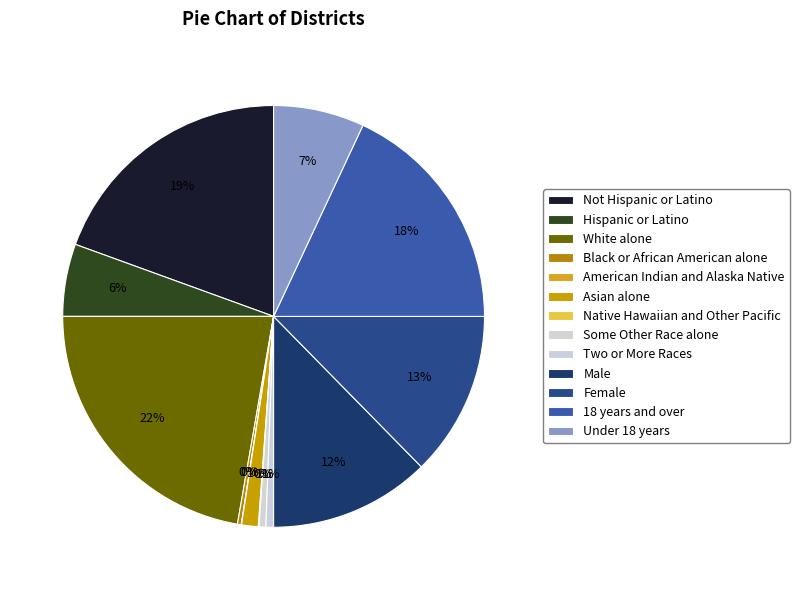

Is there any slice that represents more than half of the pie?

No